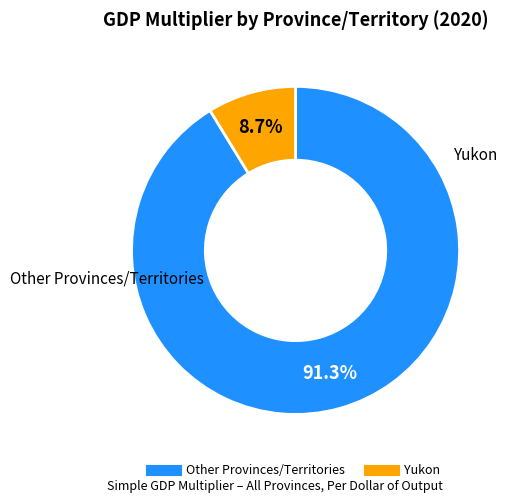

To the nearest percent, what is the difference between the largest and smallest slice percentages?

83%